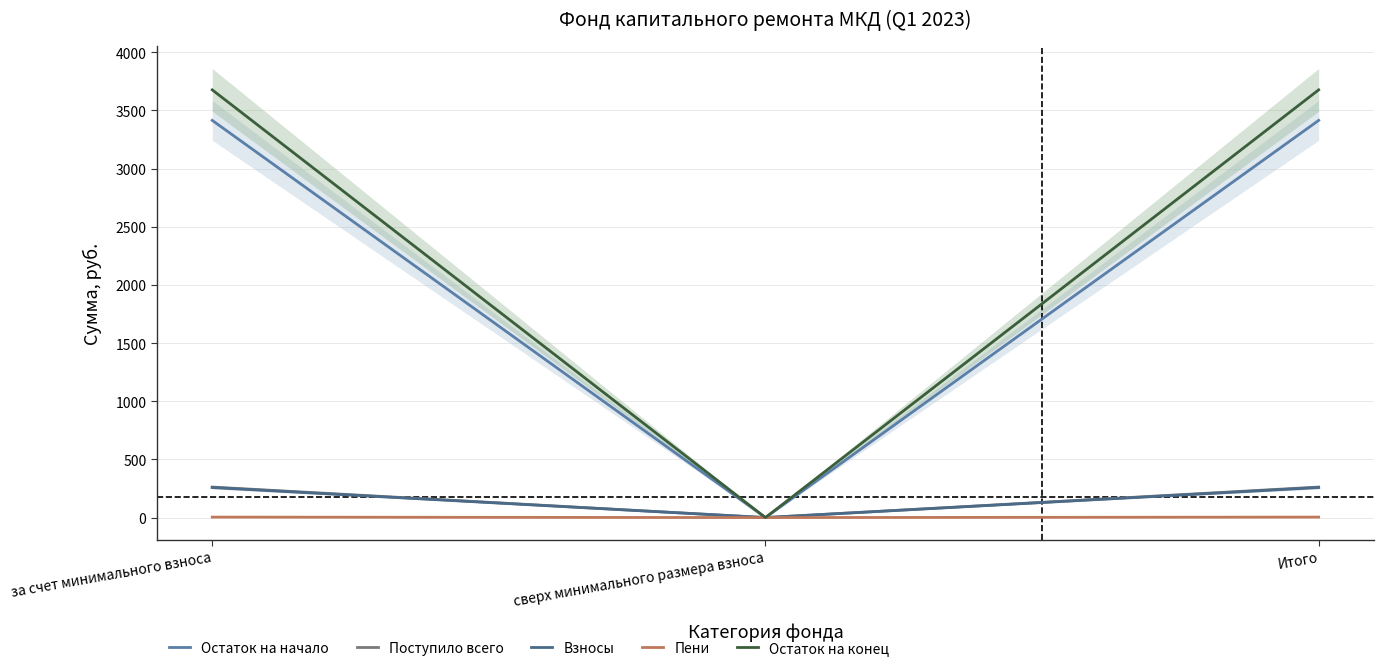

The value of Взносы at сверх минимального размера взноса is 172.0. True or false?

False